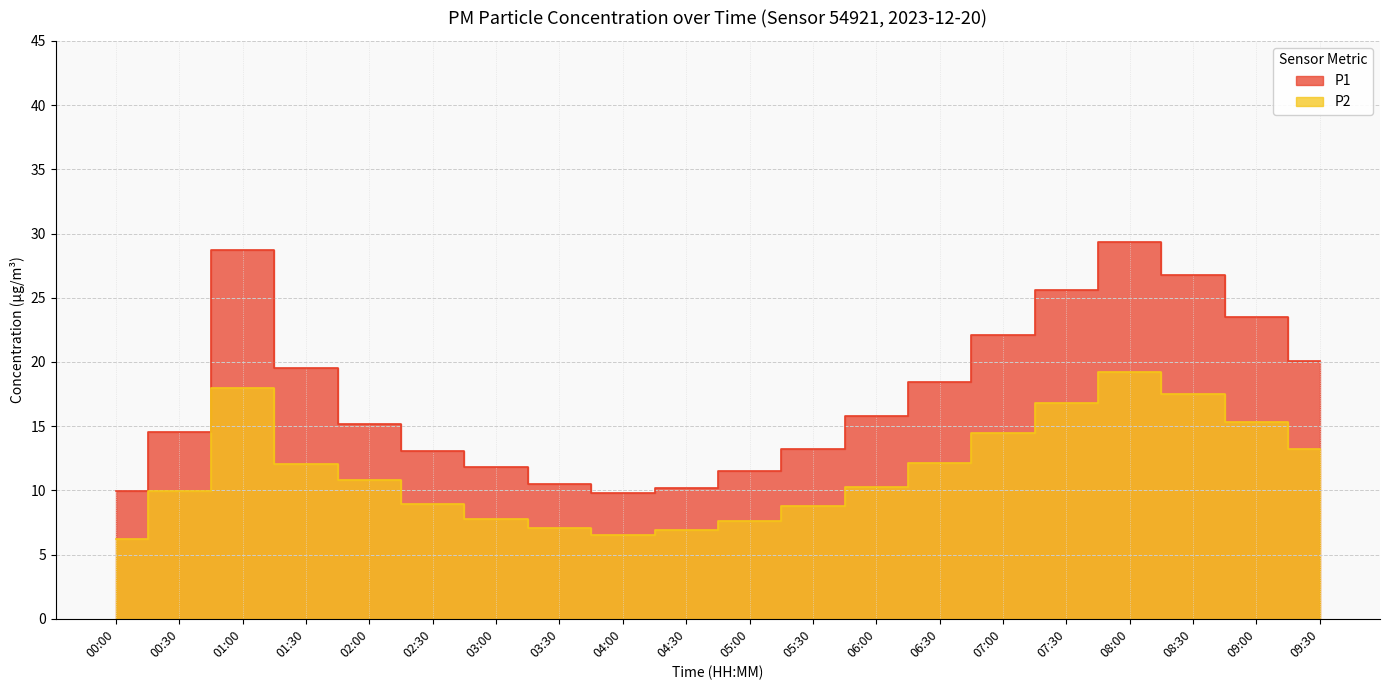

At which label does P2 reach its minimum?

00:00